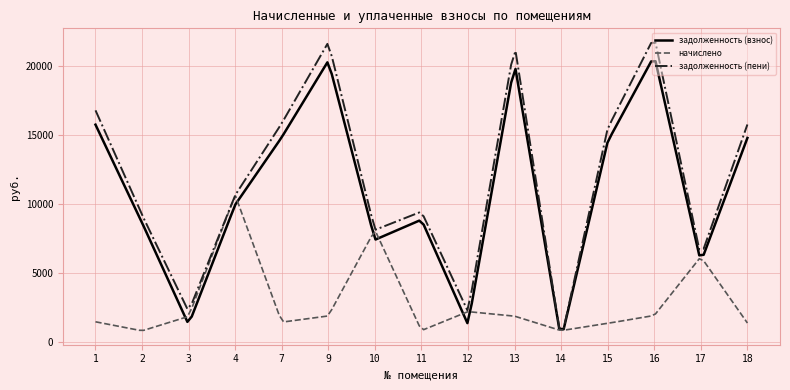

What is the smallest value displayed?

829.2